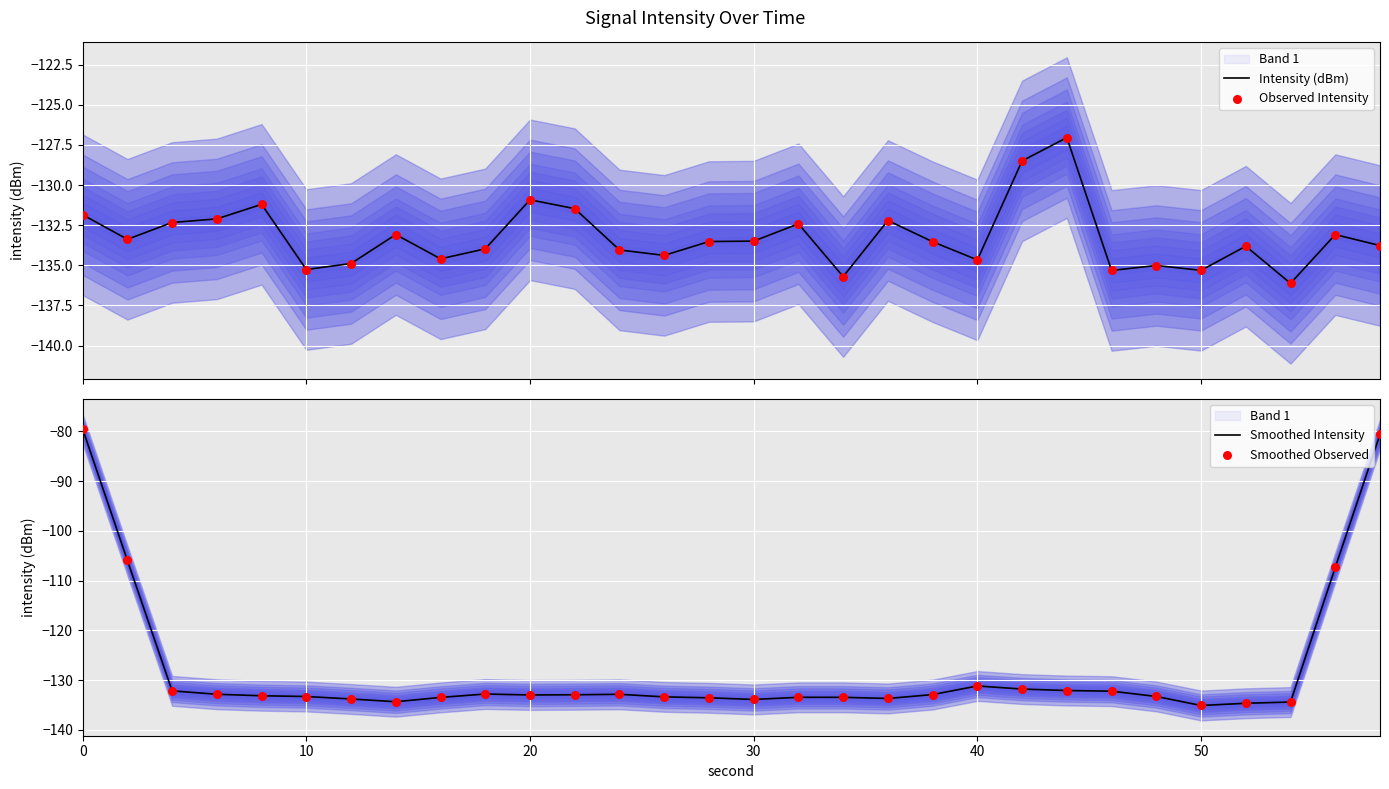

Which series reaches the maximum Y coordinate?

Smoothed Intensity